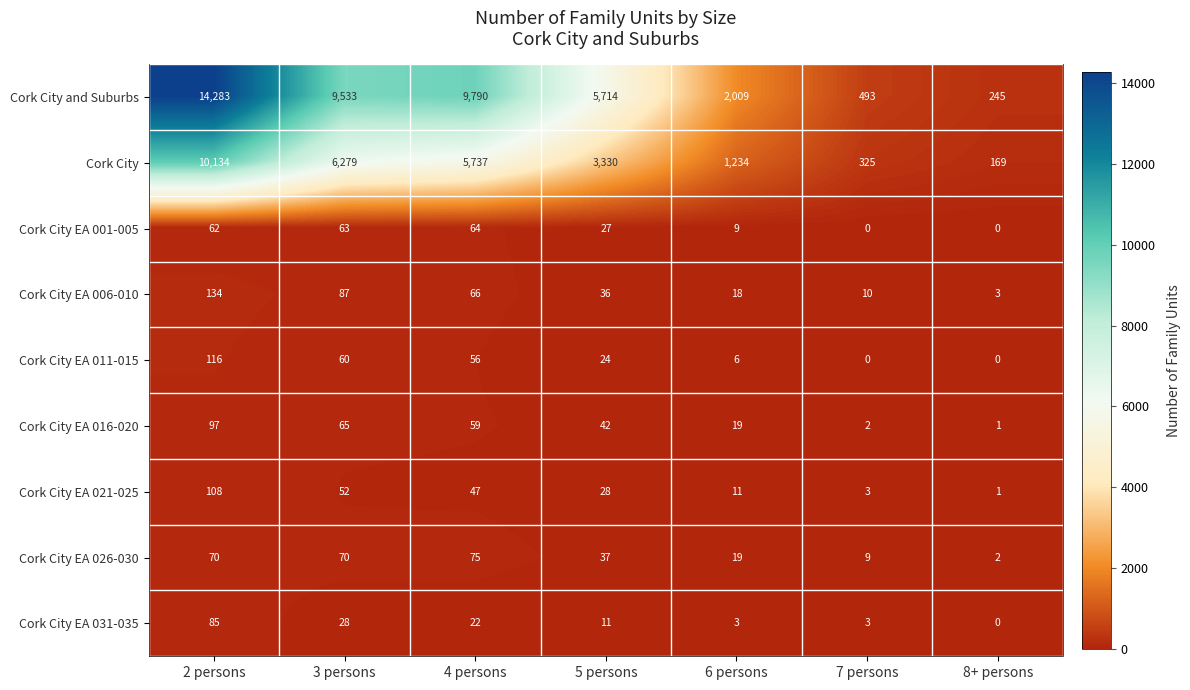

Which category has the highest value across all series?

2 persons